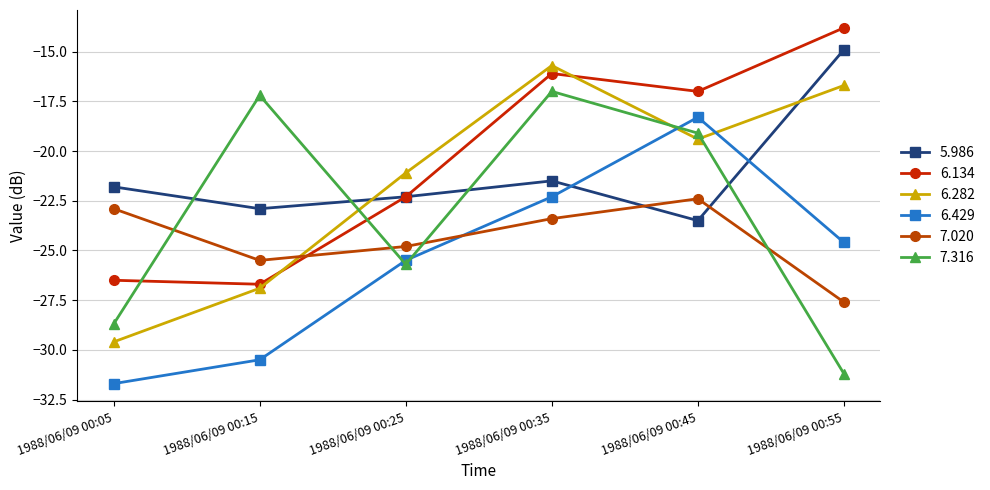

Which series has the largest total across all categories?

6.134